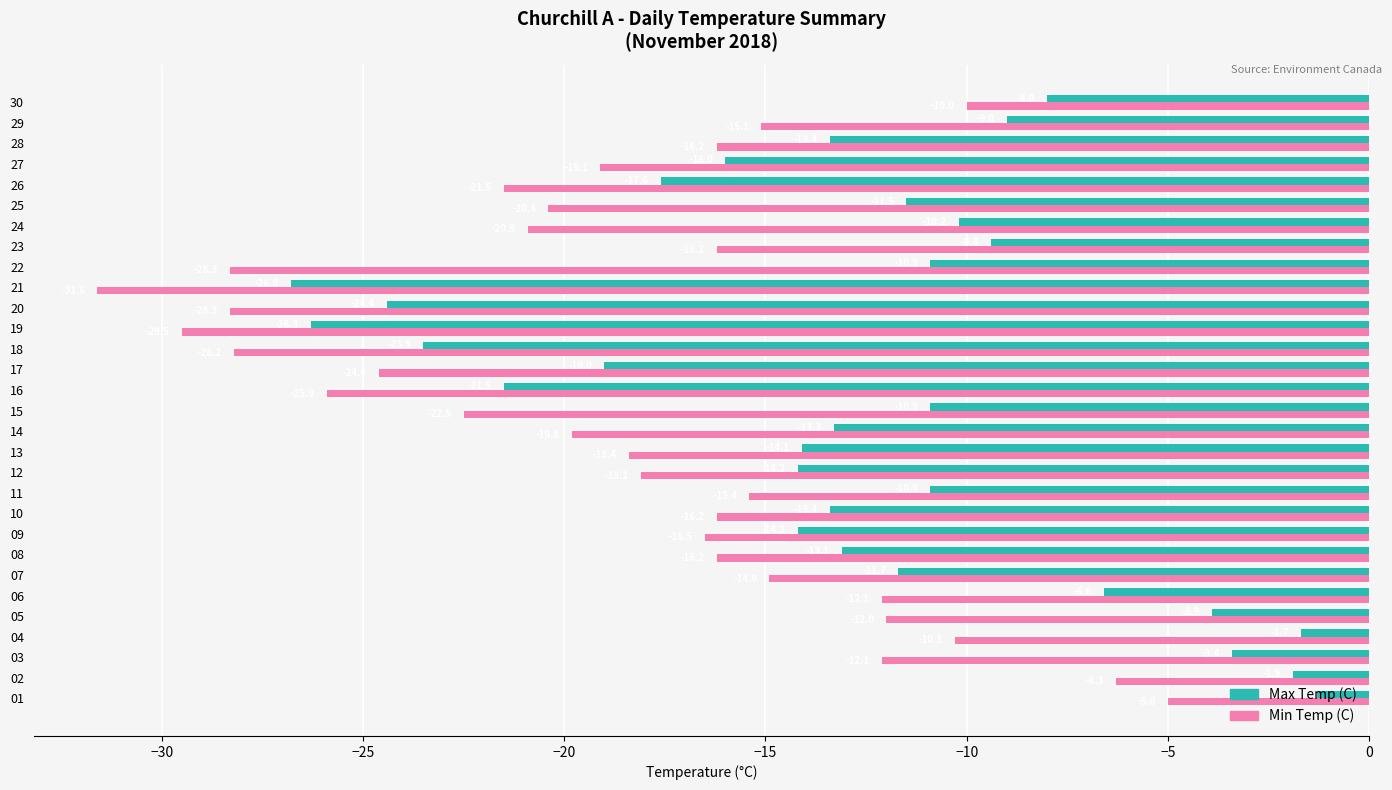

Rank the series at 13 from lowest to highest value.

Min Temp (C), Max Temp (C)